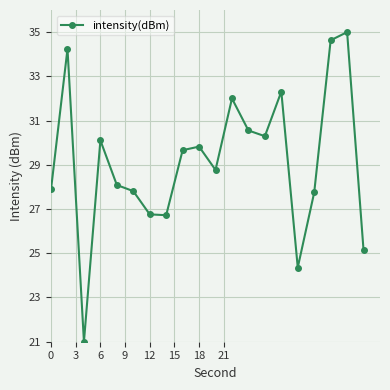

What is the difference between the second highest and second lowest values?

10.3